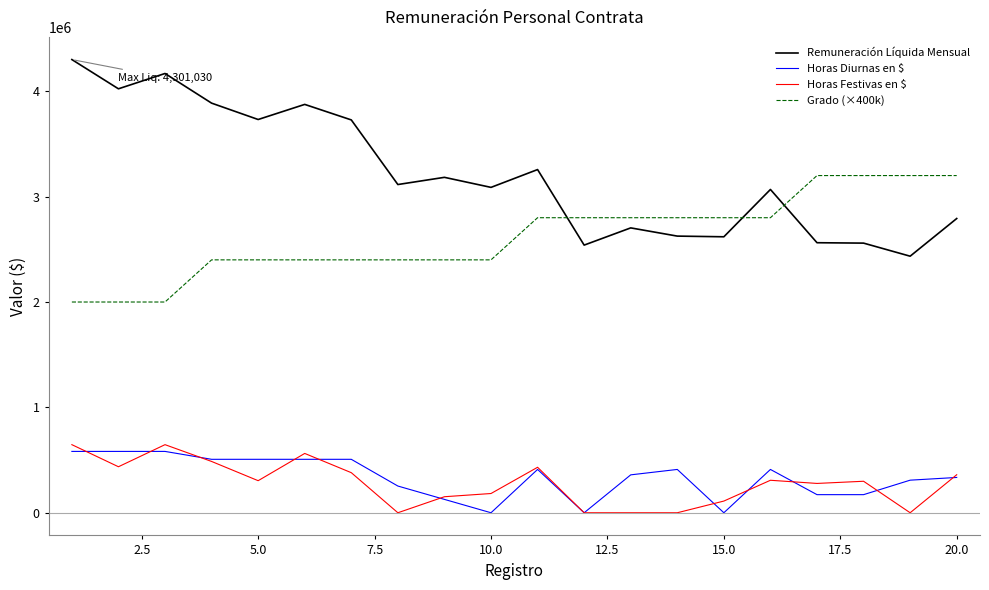

Which series has the largest total across all categories?

Remuneración Líquida Mensual